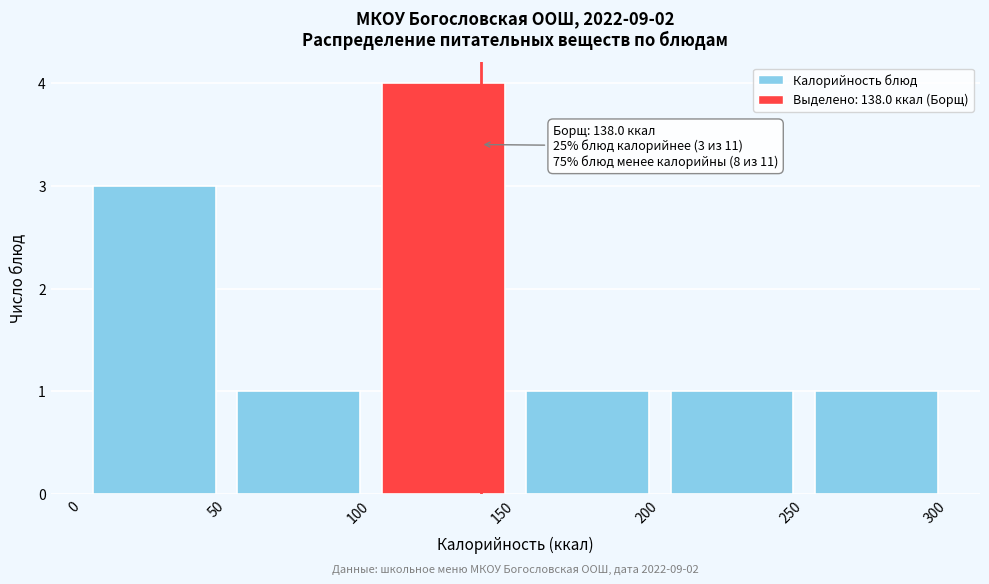

Which range on the x-axis has the tallest bar?

100 to 150